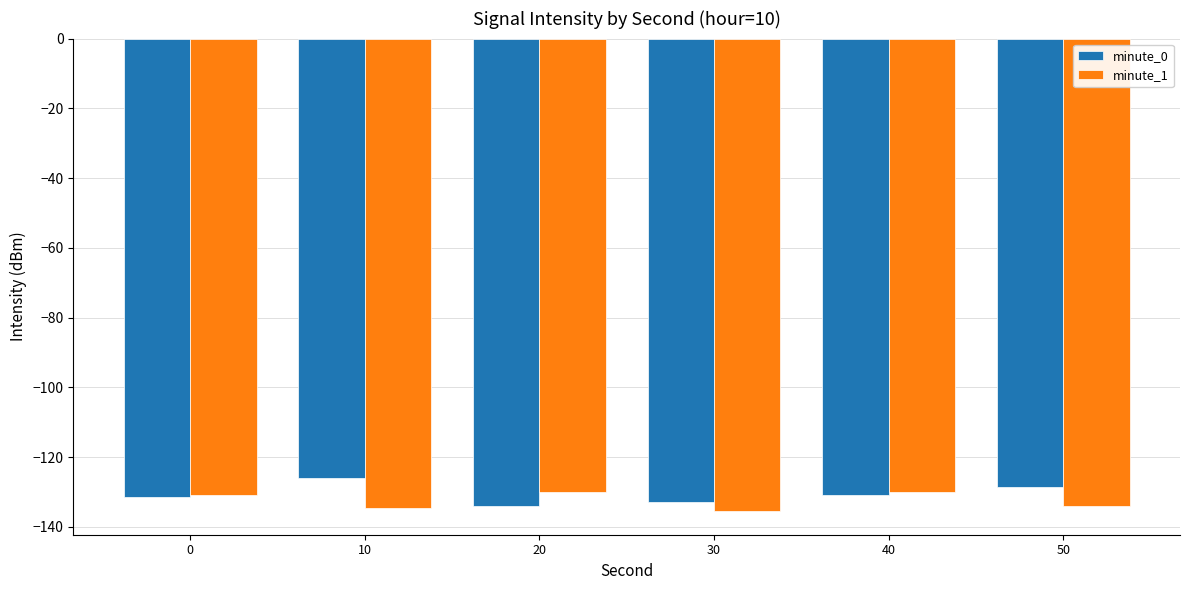

Between 10 and 30, which series saw the biggest shift?

minute_0